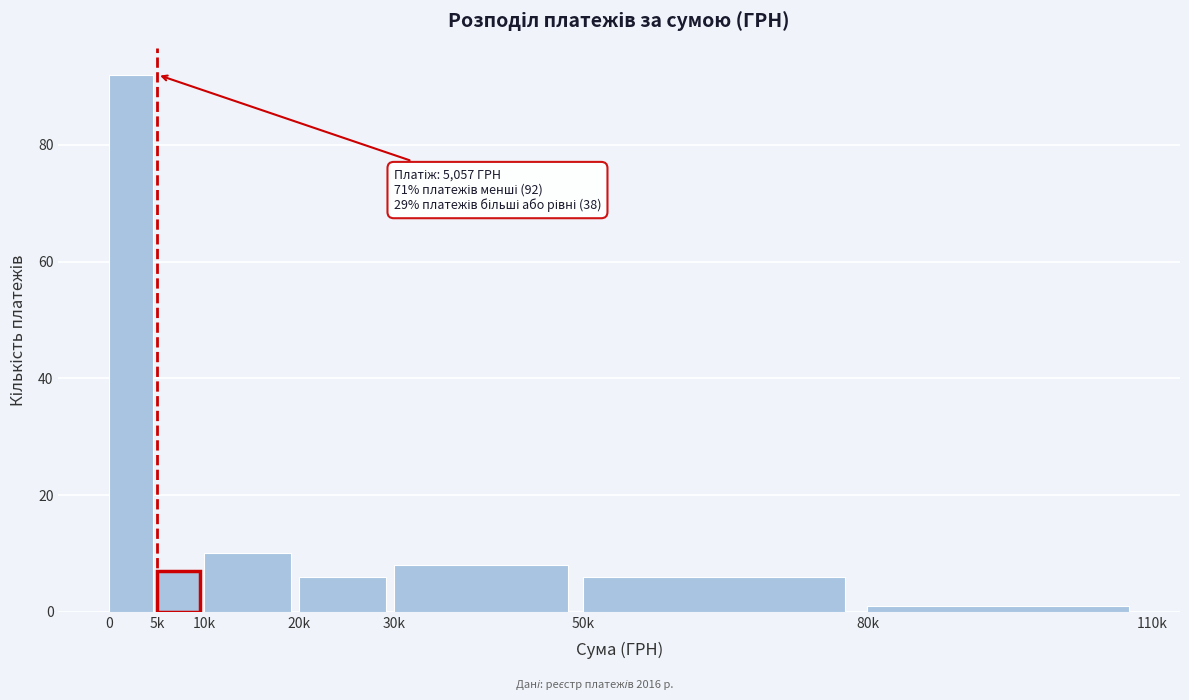

Reading right to left, extract all data points from this chart.

80k=1	50k=6	30k=8	20k=6	10k=10	5k=7	0=92